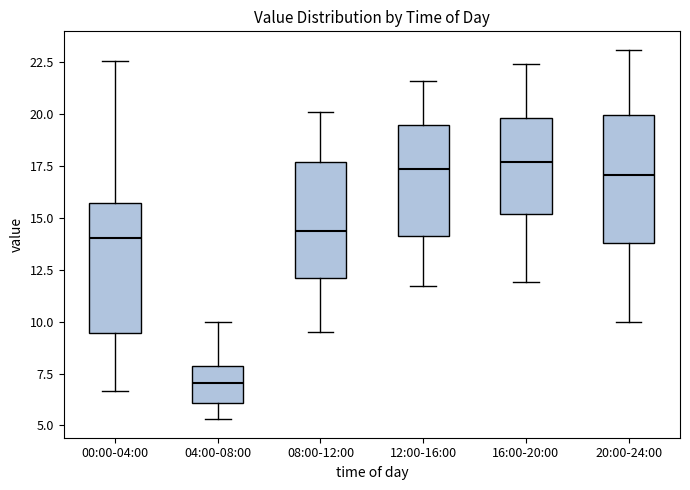

Which box's median line is the lowest?

04:00-08:00